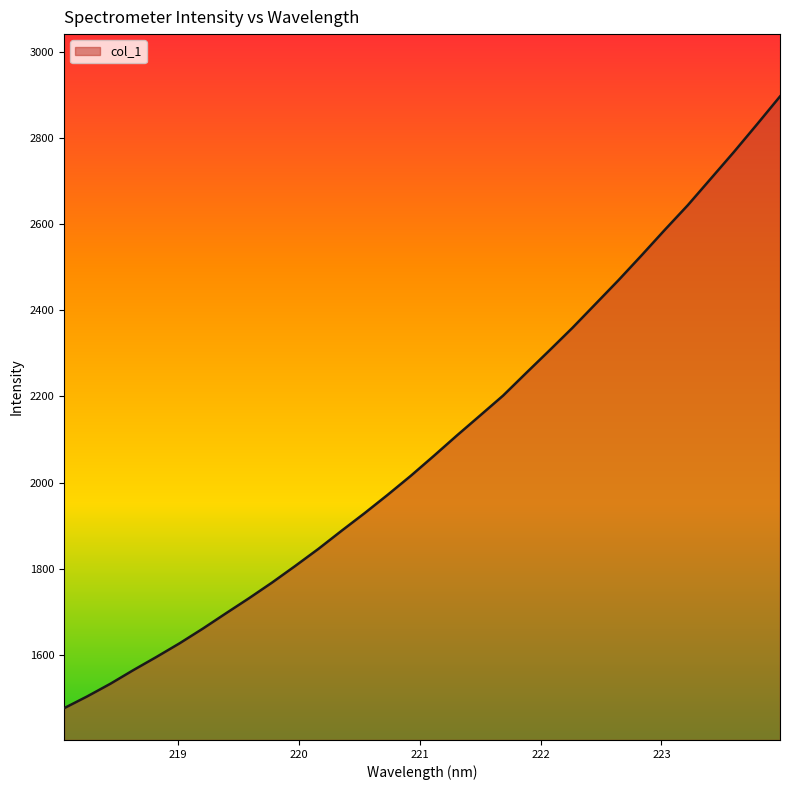

What is the maximum value shown in the chart?

2897.4